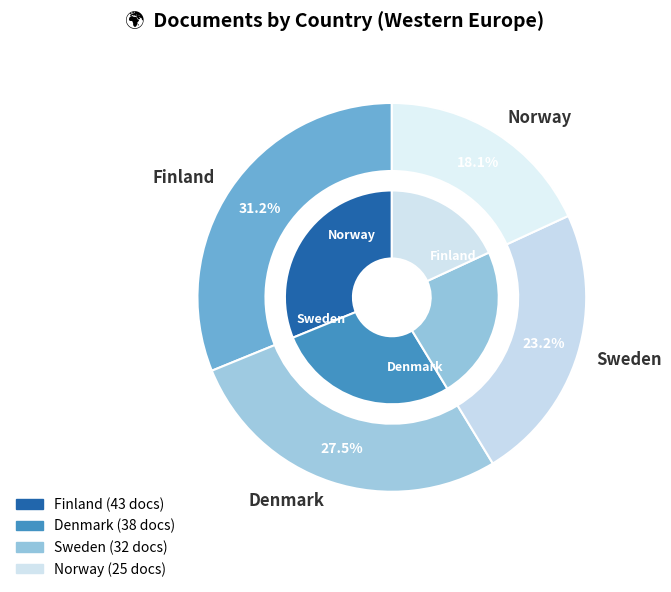

Does Sweden represent more than half of the total?

No